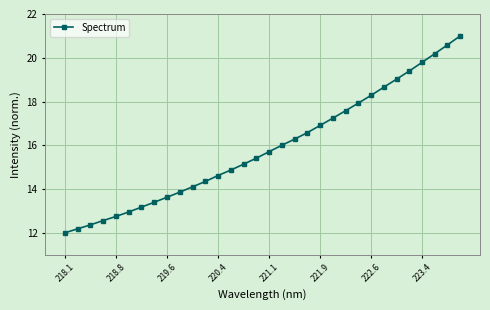

What is the sum of all values?

508.5